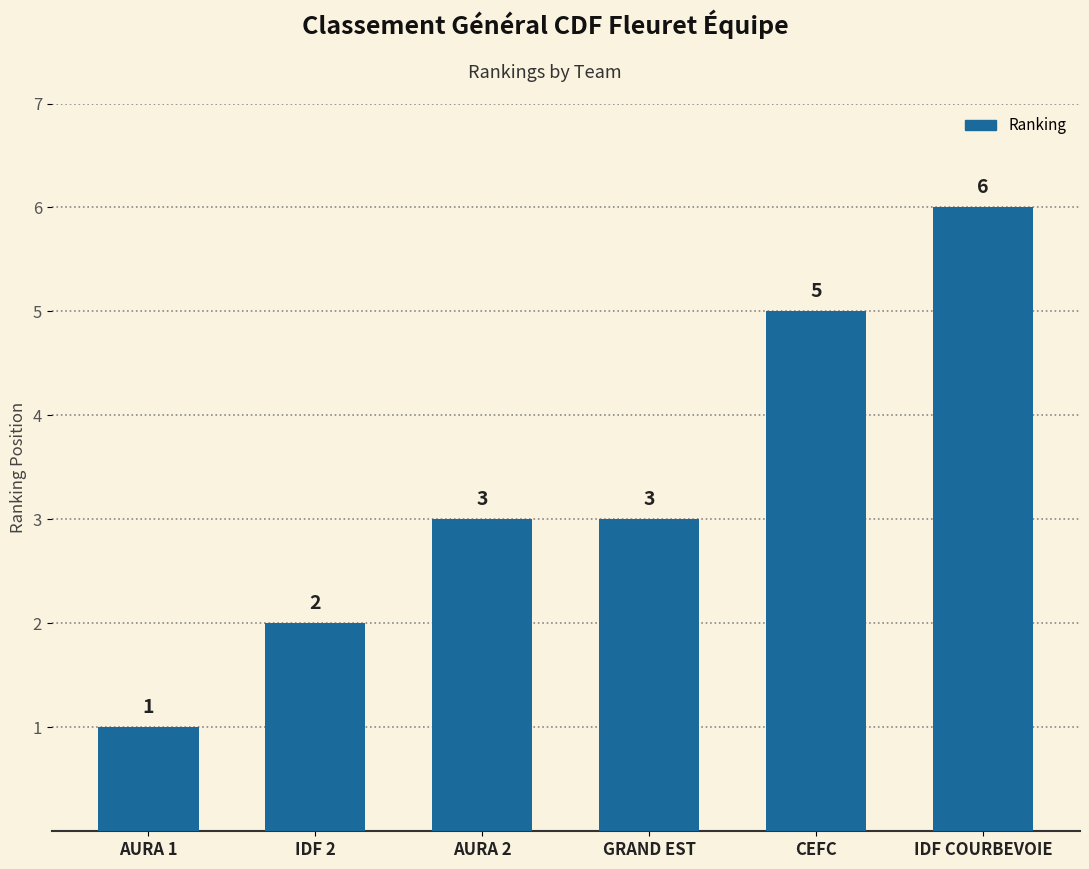

What is the change in value from IDF 2 to CEFC?

+3